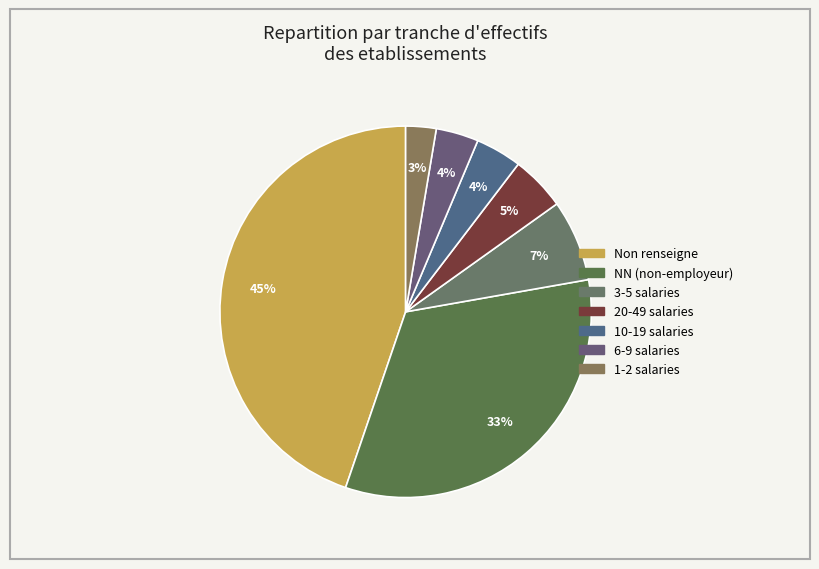

Does any single category account for the majority?

No